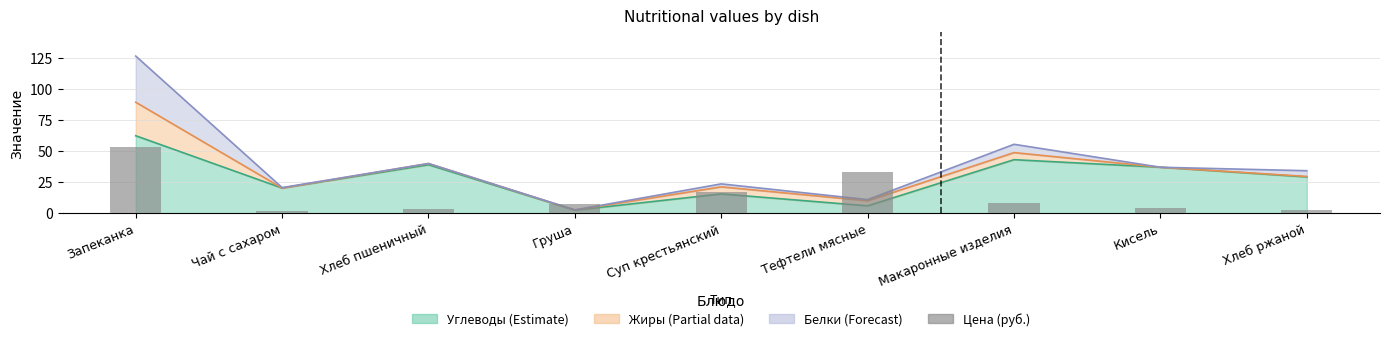

Reading left to right, what are all the values shown in this chart?

52.9	2.0	3.0	7.0	17.3	33.0	8.0	4.0	2.7